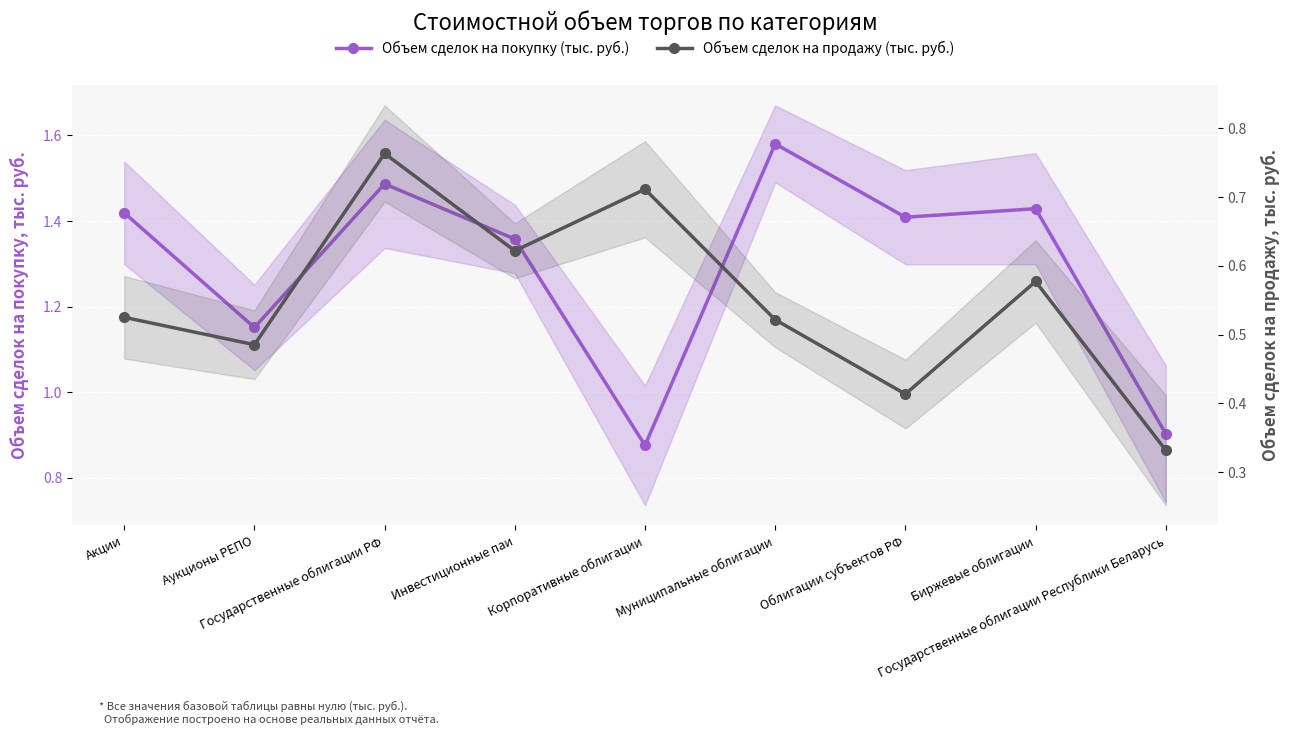

The Объем сделок на покупку (тыс. руб.) series shows 0.9 at Корпоративные облигации. True or false?

True